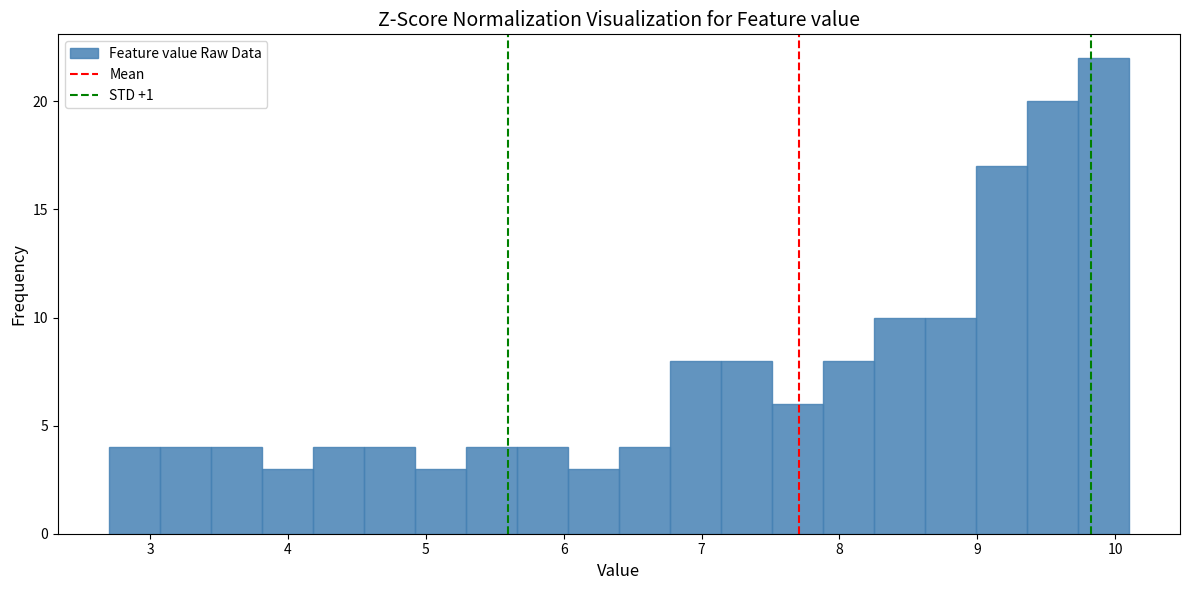

Read against the x-axis, roughly where is the centre of the tallest bar?

9.9